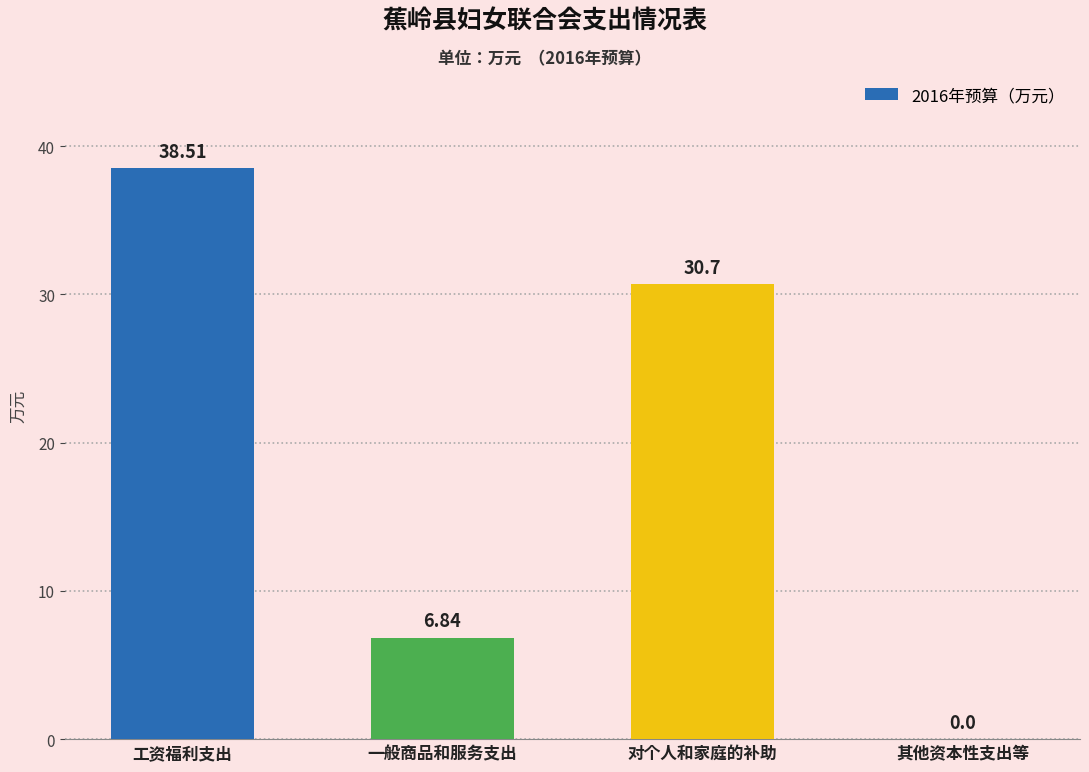

At which label does the data first exceed 30?

工资福利支出